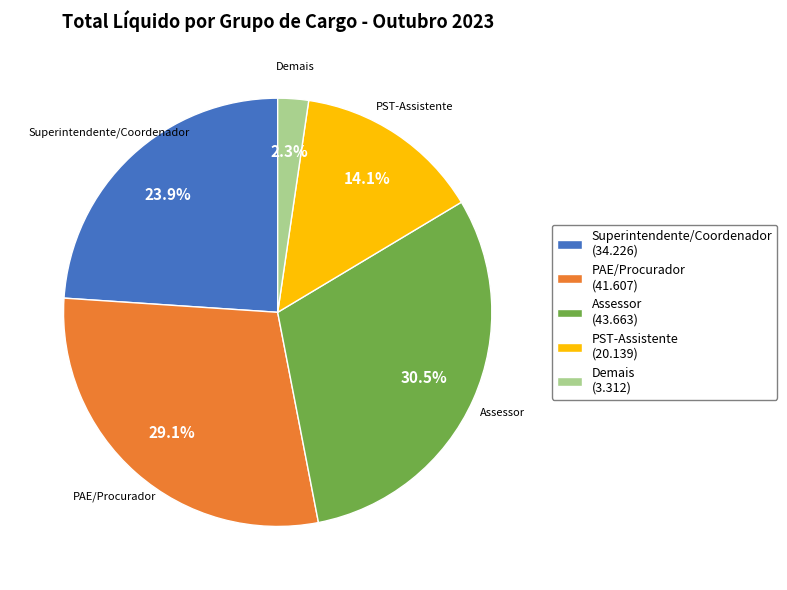

What is the largest slice in the pie chart?

Assessor